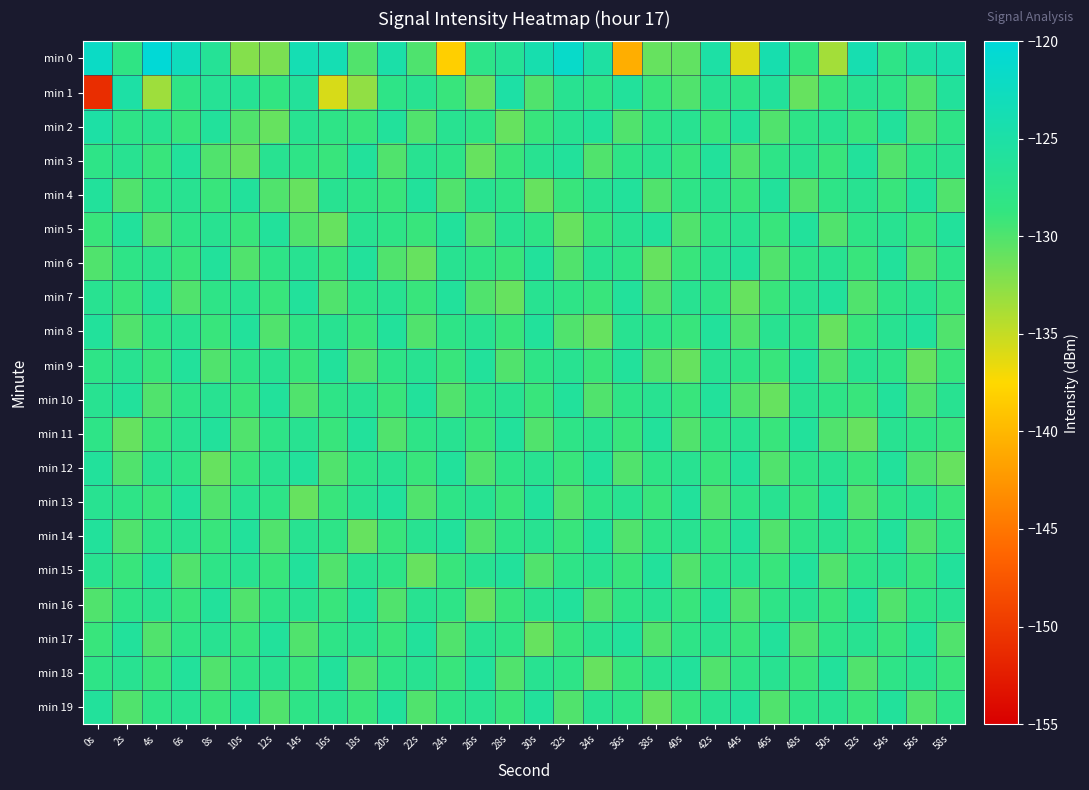

At which category does the chart reach its minimum across all series?

0s